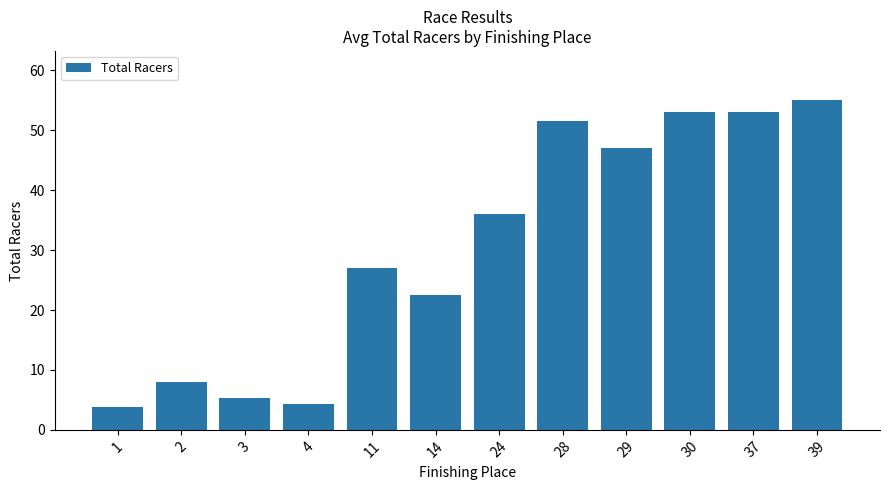

Between 11 and 28, which is larger?

28